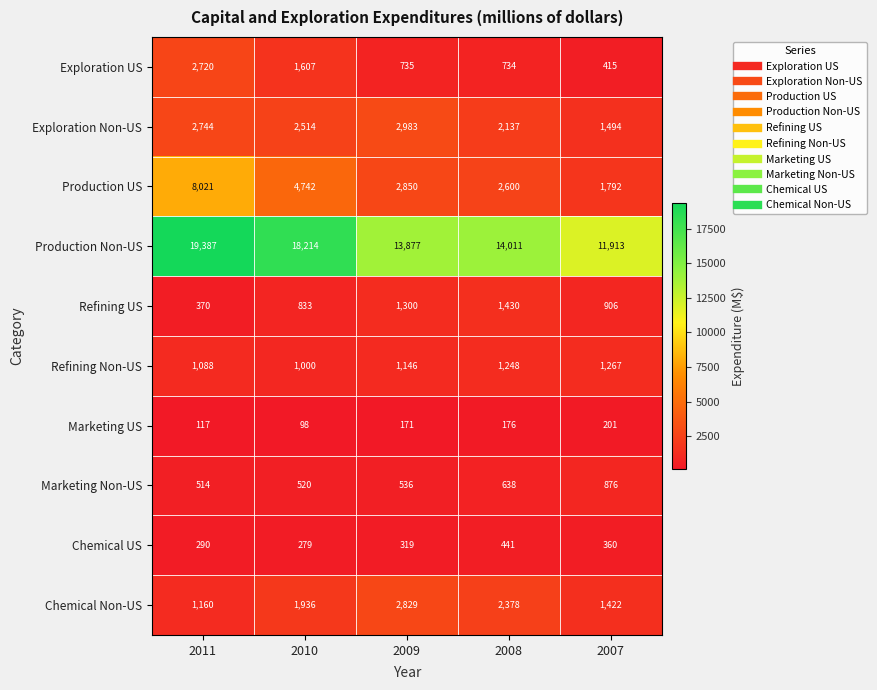

What is the smallest value displayed?

98